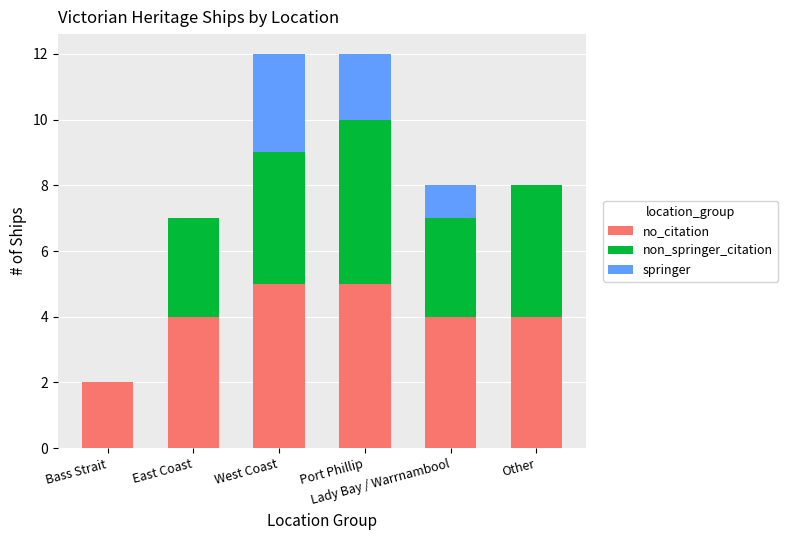

Are the bars horizontal?

No